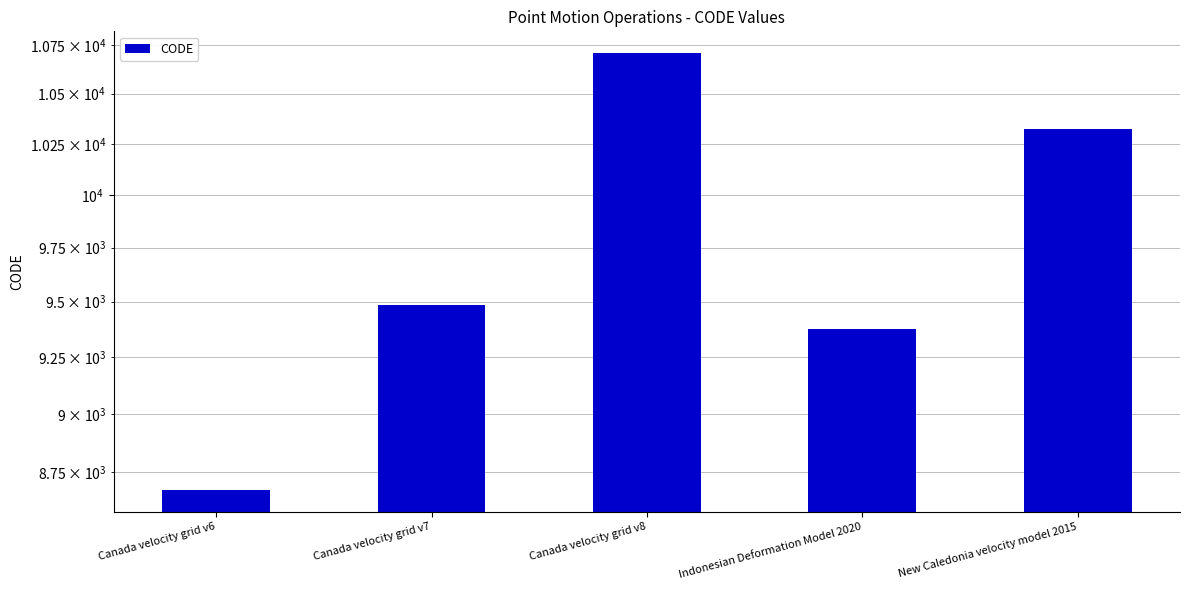

What is the greatest value displayed?

10707